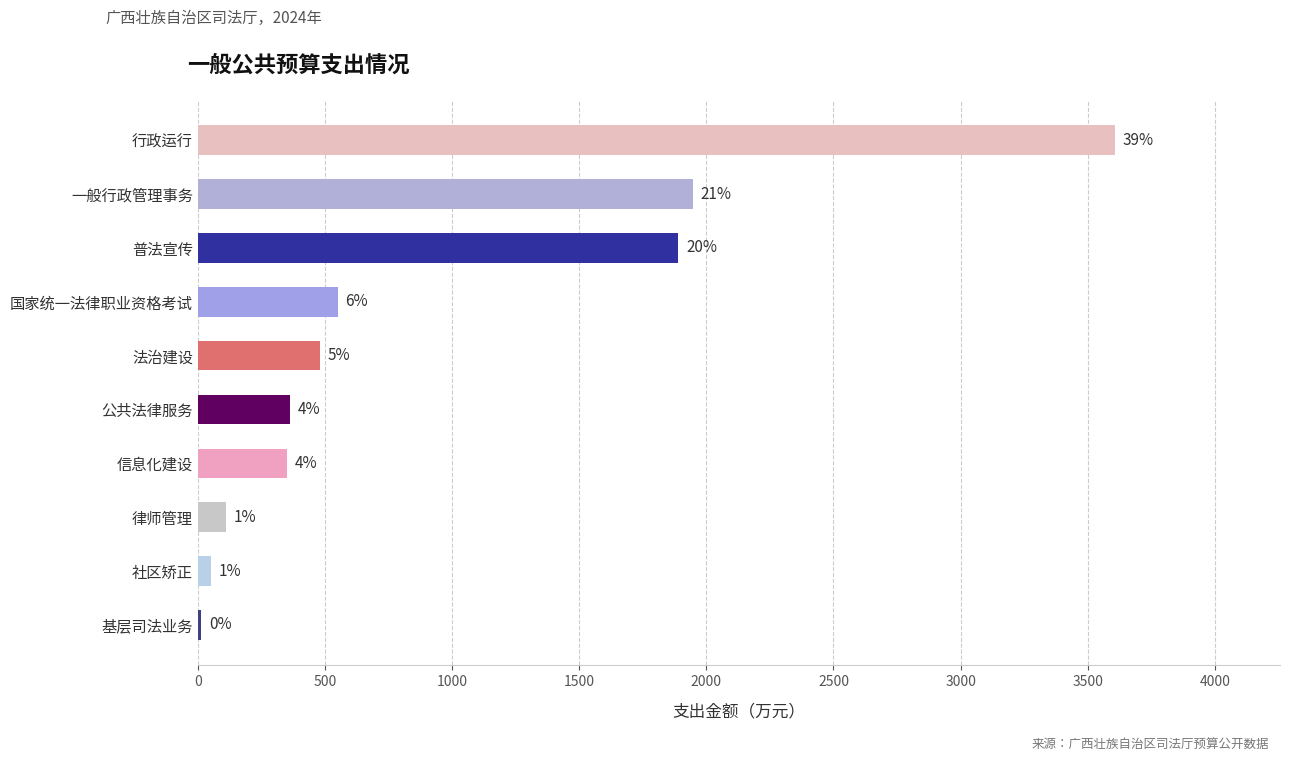

Which has a higher value, 行政运行 or 一般行政管理事务?

行政运行